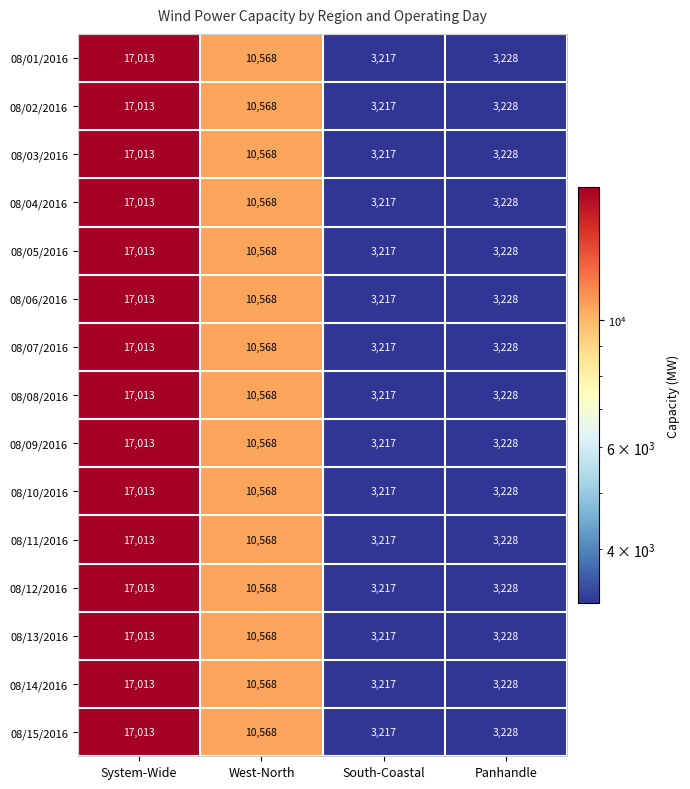

Is it true that 08/03/2016 equals 900 at South-Coastal?

False